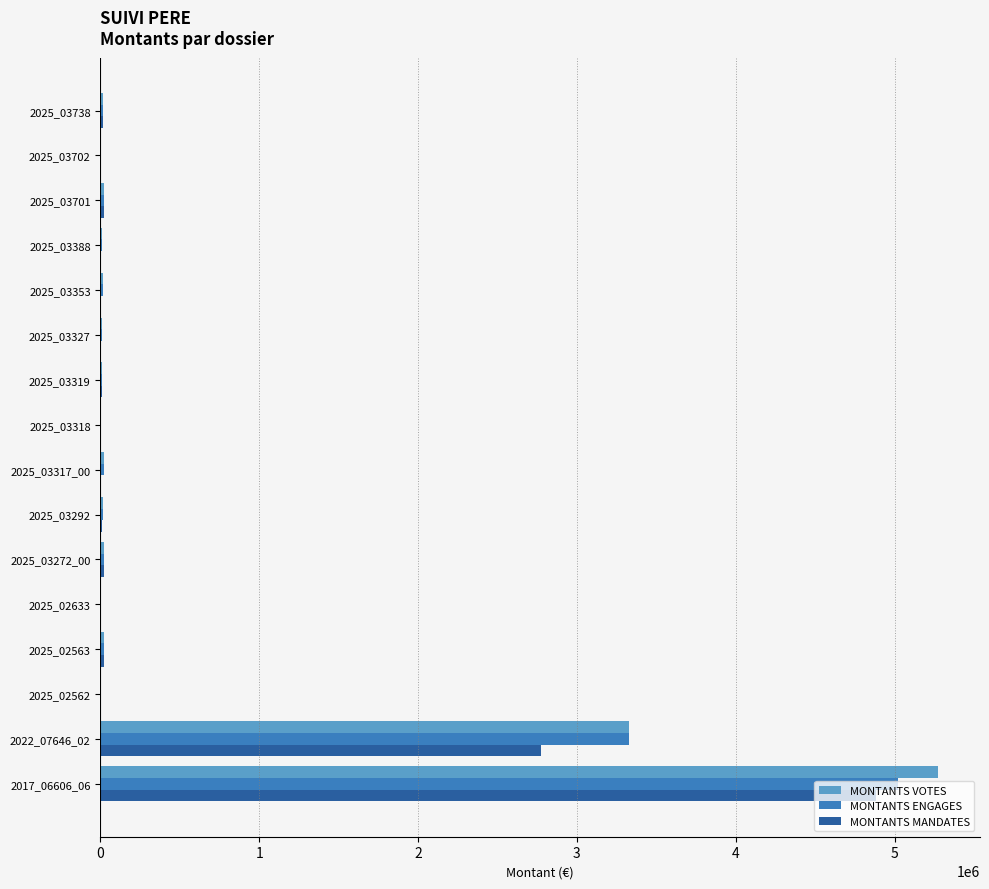

How many categories are shown in the chart?

16